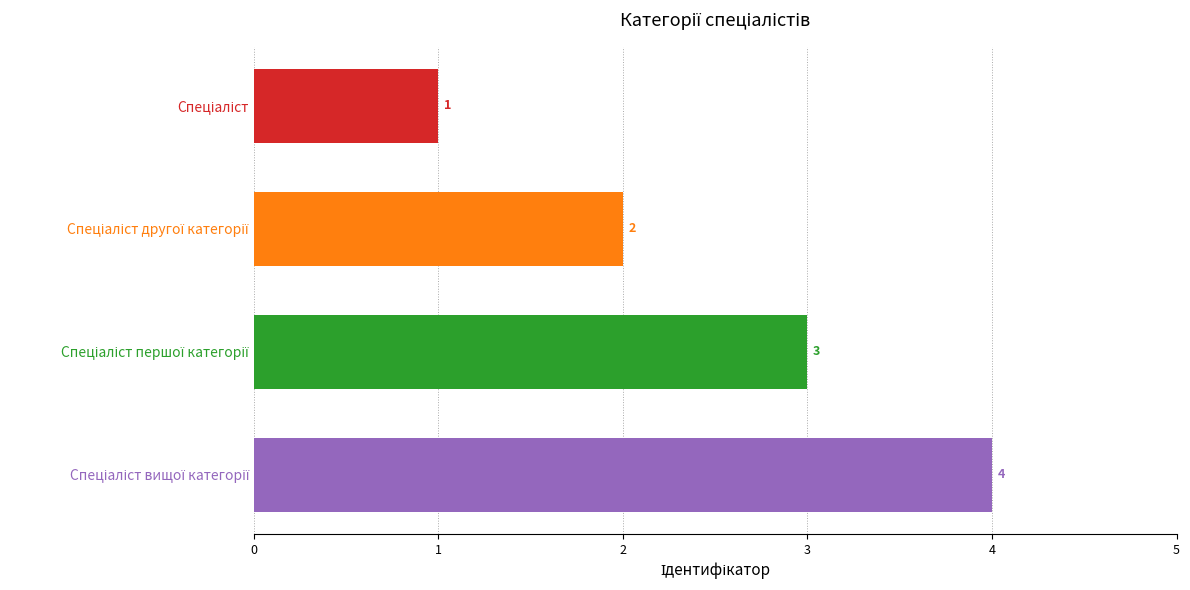

Does the chart contain stacked bars?

No